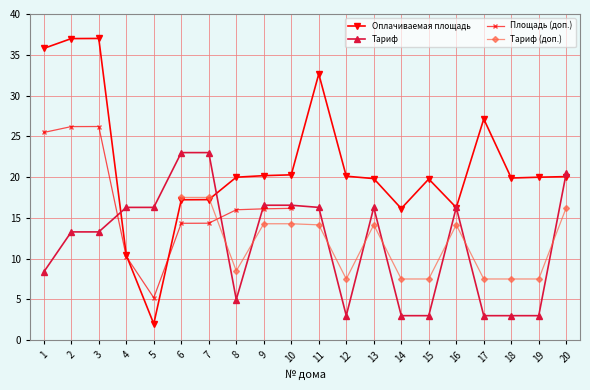

True or false: Оплачиваемая площадь has more than 2 interior local peaks.

True